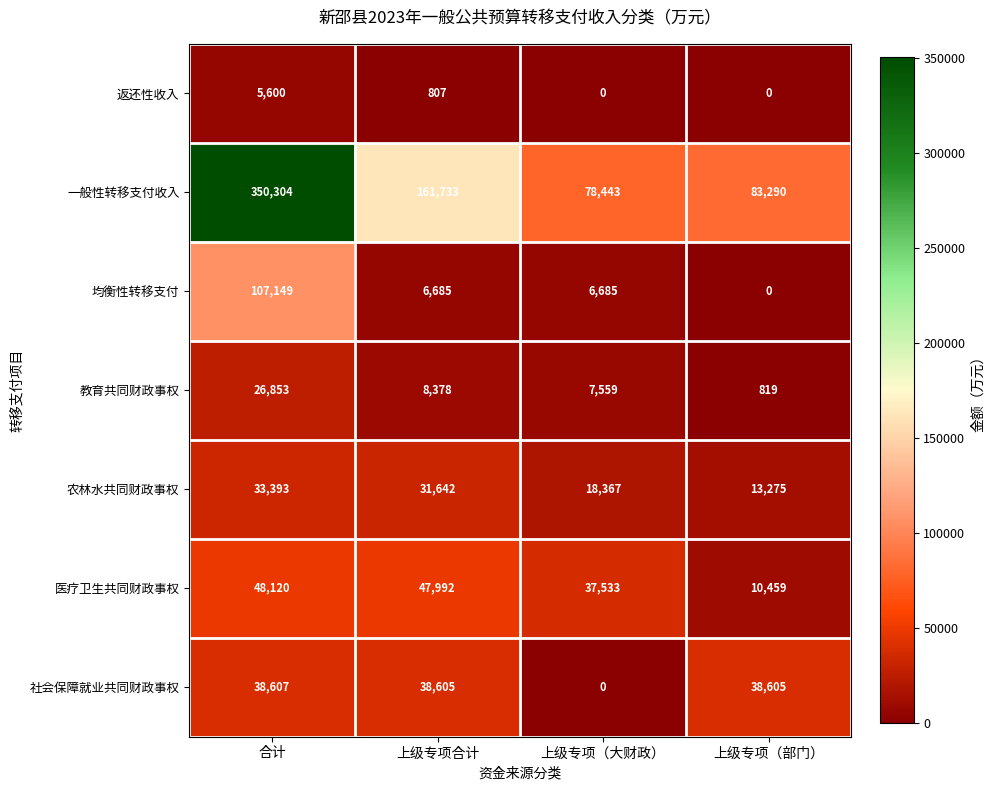

What is the difference between the second highest and minimum values in the 返还性收入 series?

807